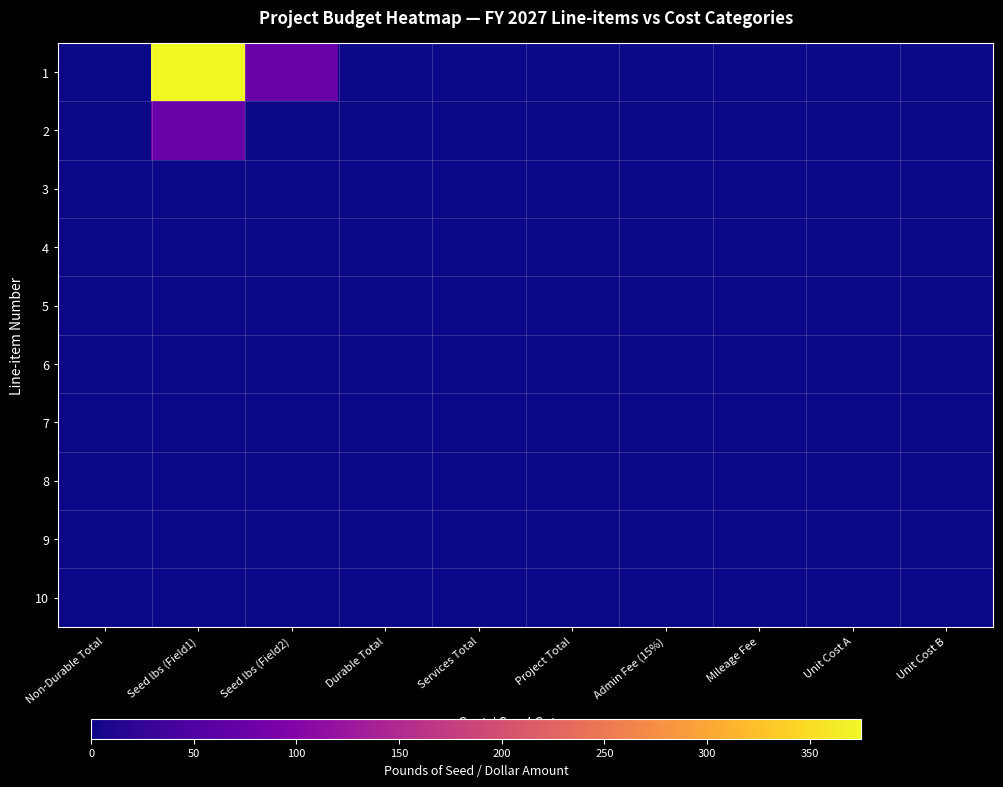

Which category has the lowest value across all series?

Non-Durable Total